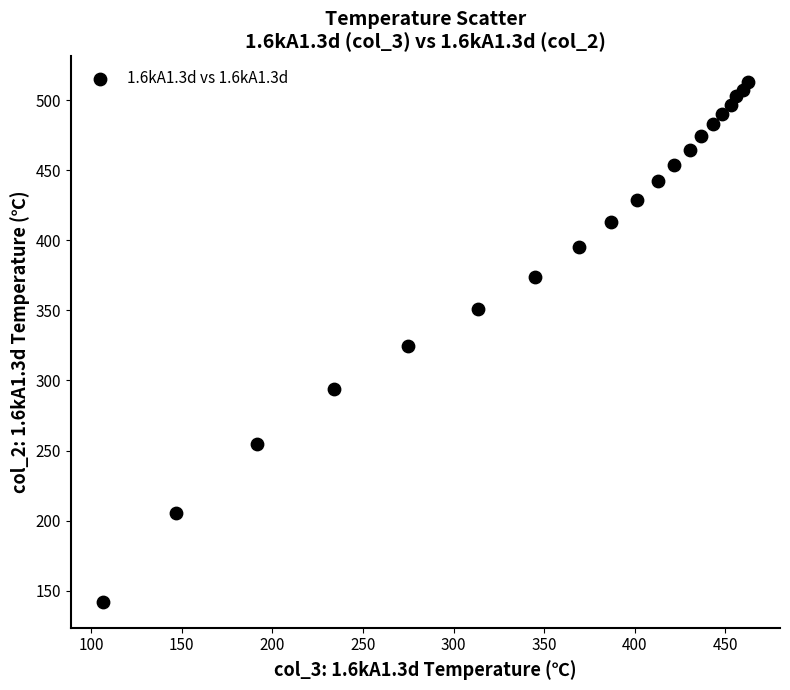

What is the range of Y values (max minus min)?

370.6